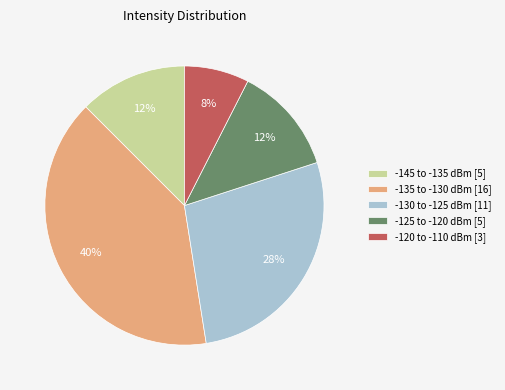

Does -125 to -120 dBm [5] represent more than half of the total?

No